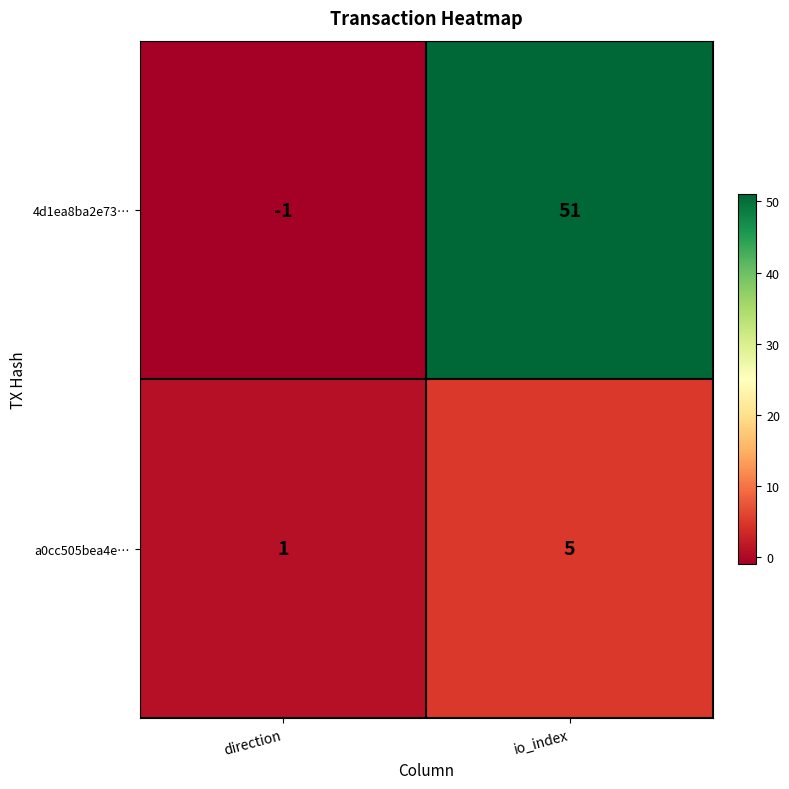

How many data points does each series have?

2